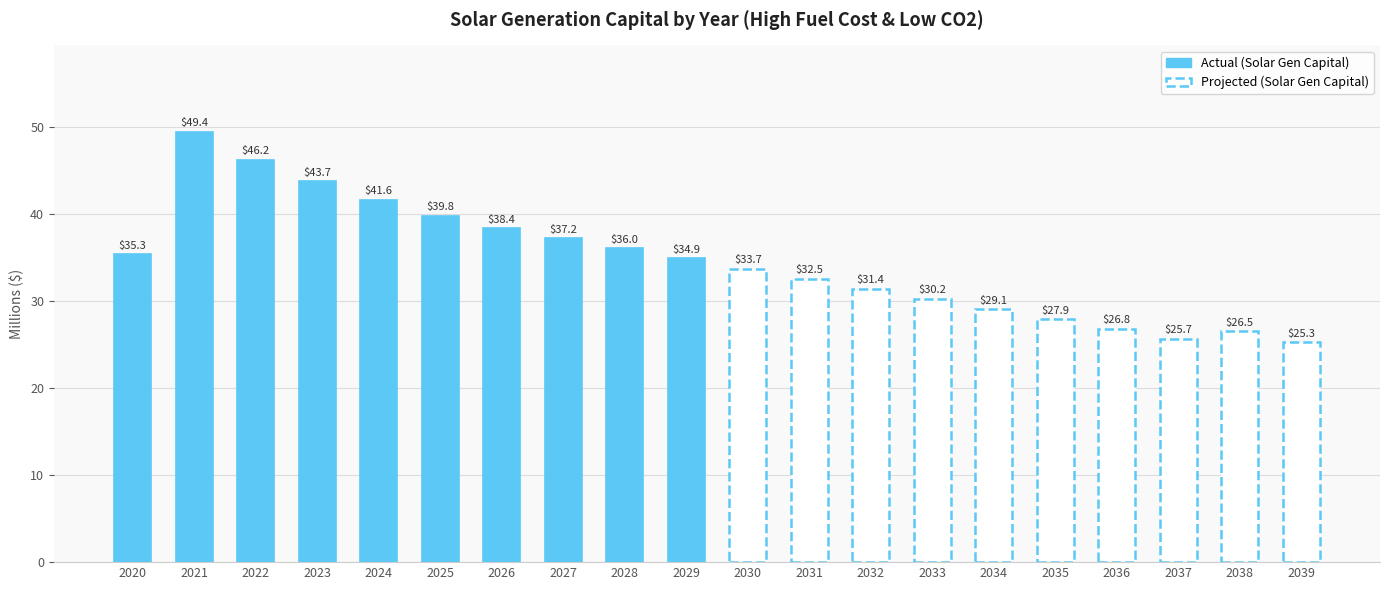

Approximately how many times larger is the value at 2026 compared to 2022?

0.8